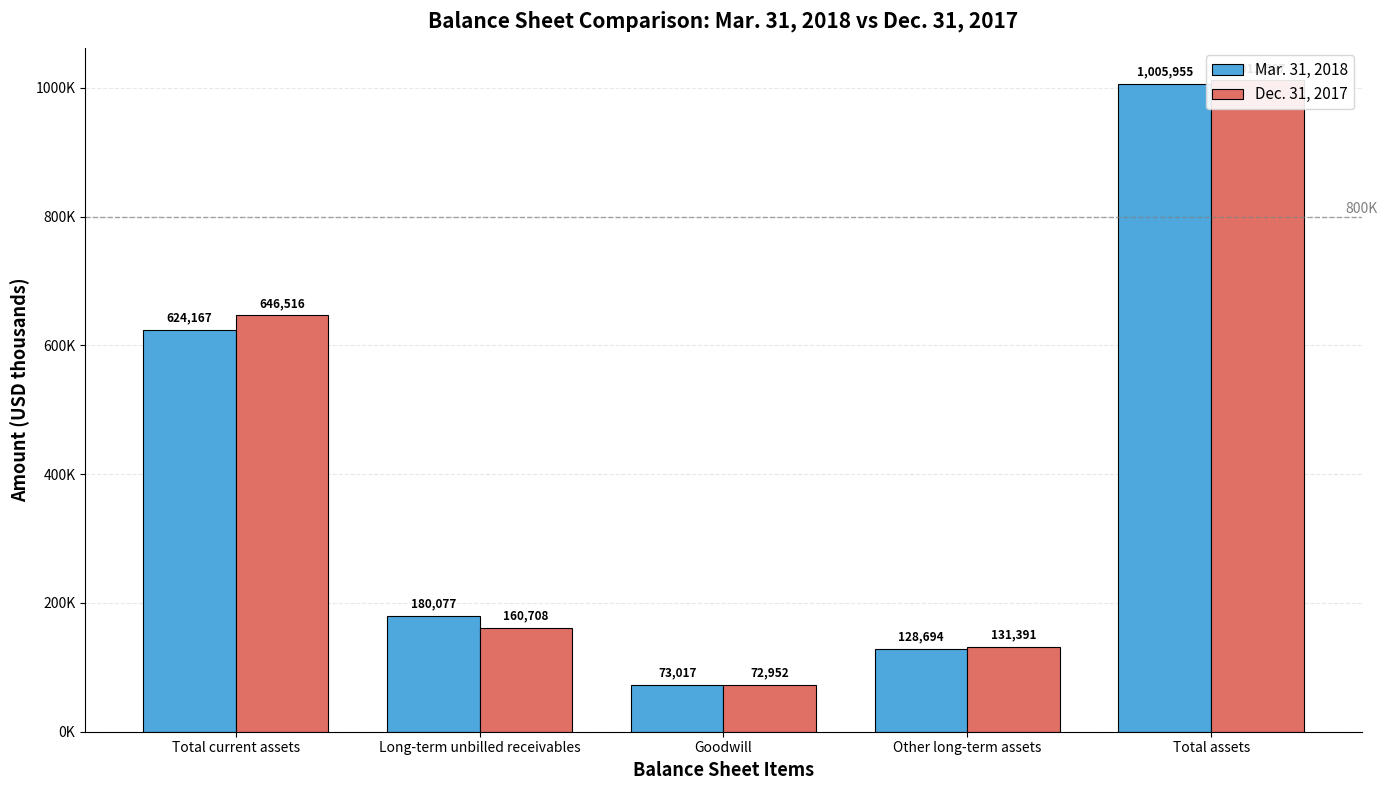

What are all the series names shown in the legend?

Mar. 31, 2018, Dec. 31, 2017